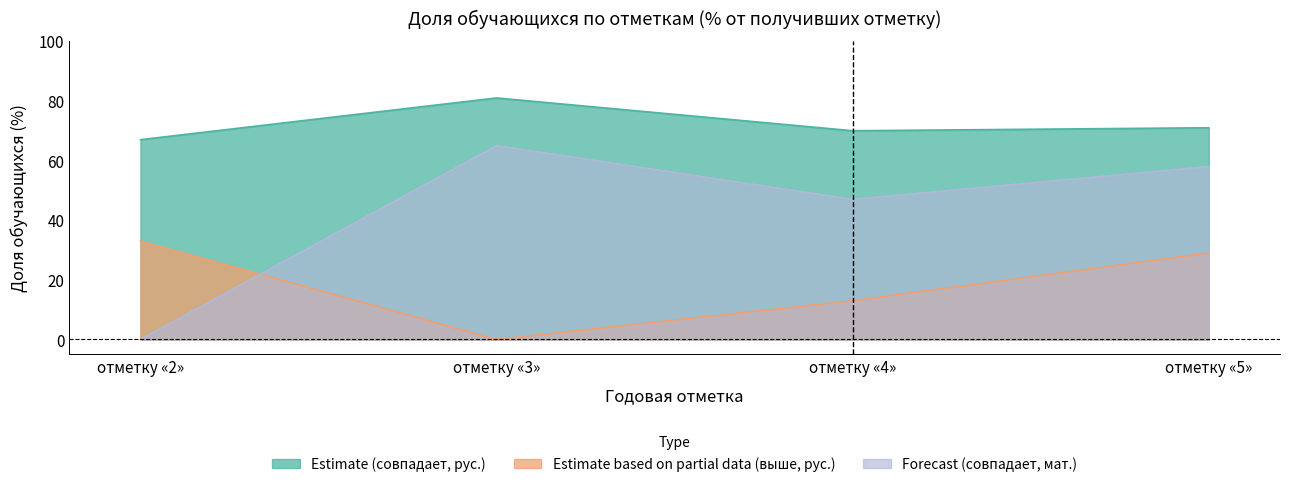

What is the difference between the maximum and minimum values in the Совпадает с годовой (русский) series?

14